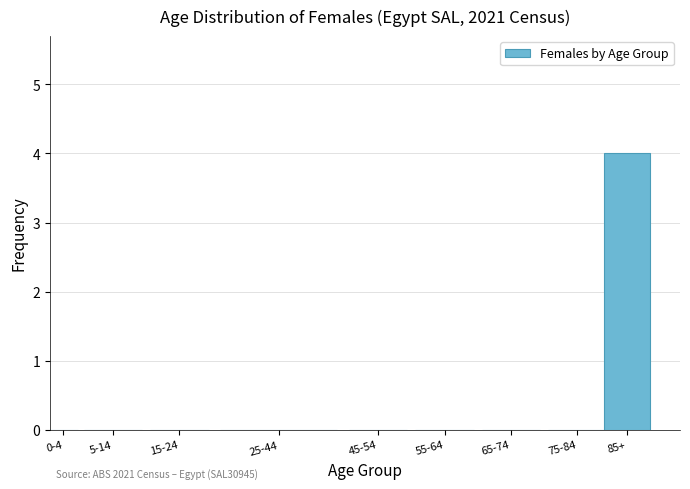

Reading right to left, what are all the values shown in this chart?

85+=4	75-84=0	65-74=0	55-64=0	45-54=0	25-44=0	15-24=0	5-14=0	0-4=0